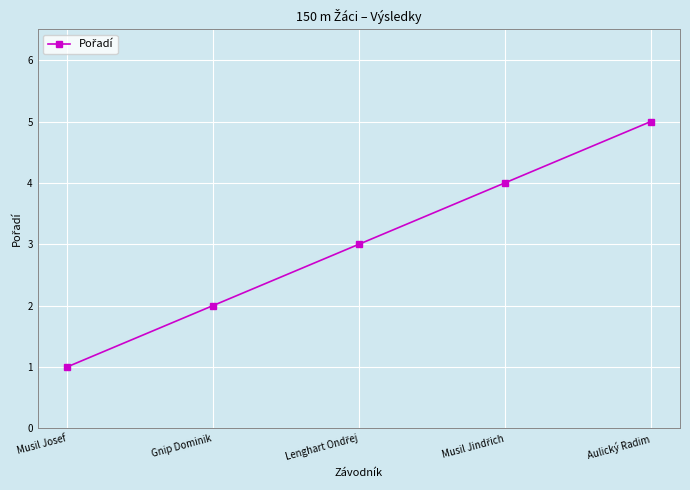

Which has a higher value, Gnip Dominik or Aulický Radim?

Aulický Radim